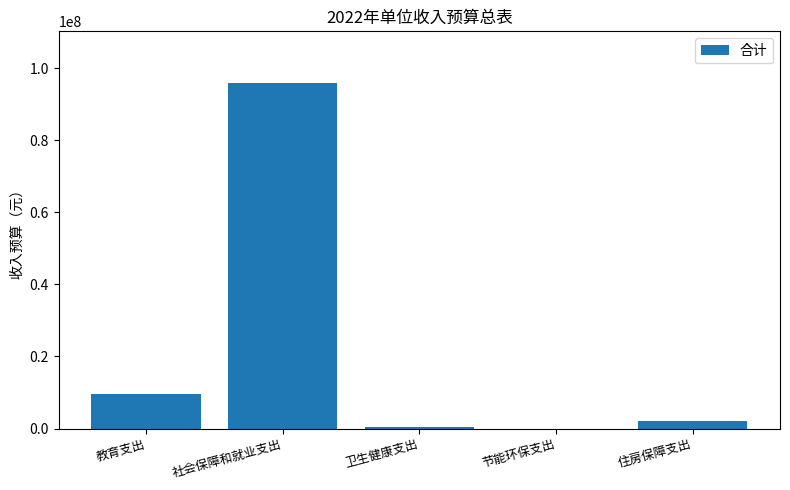

The value at 社会保障和就业支出 is 95802800. True or false?

True